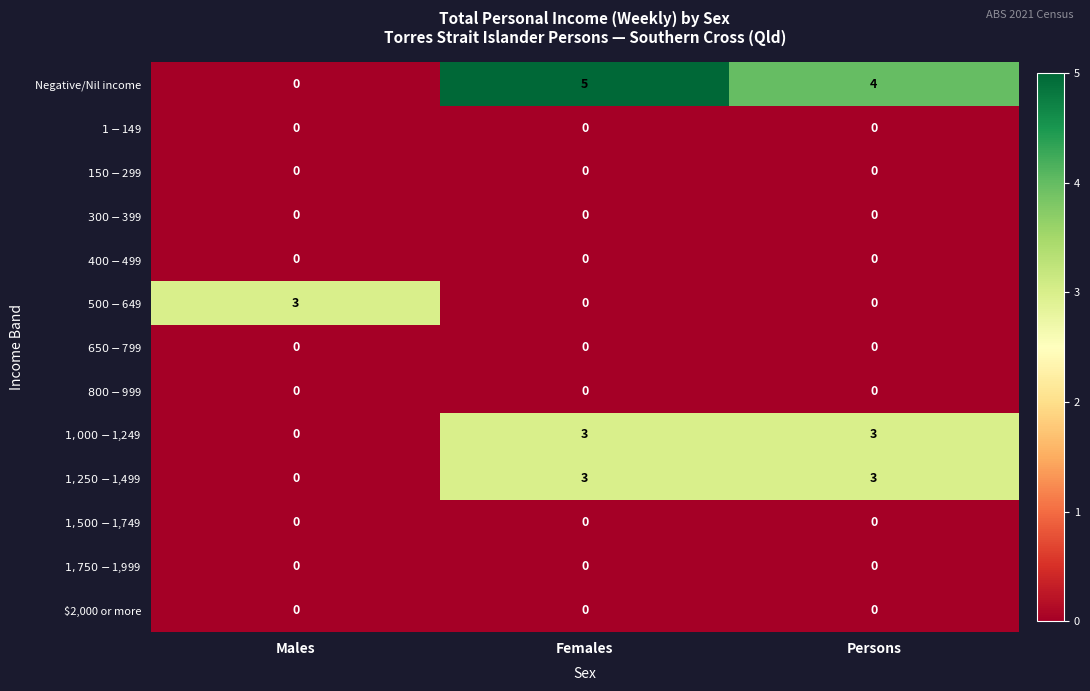

At how many categories does at least one series exceed 0?

3